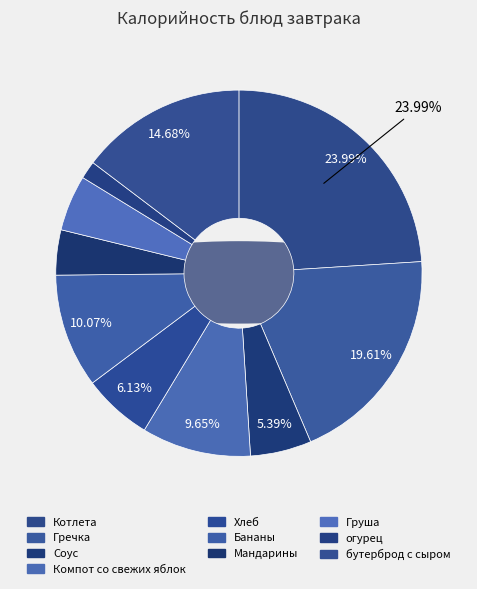

What percentage is the Хлеб slice, to the nearest percent?

6%